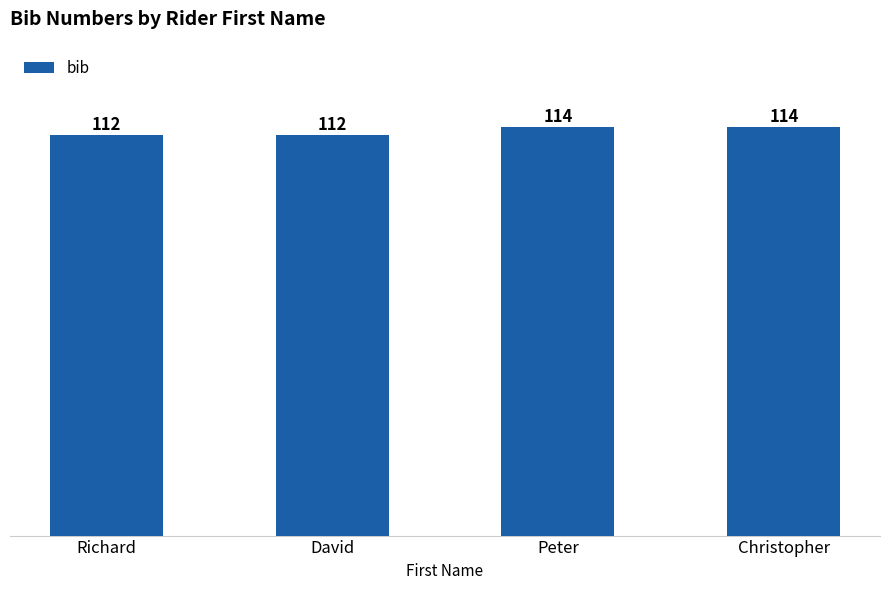

What value does the data have at David?

112